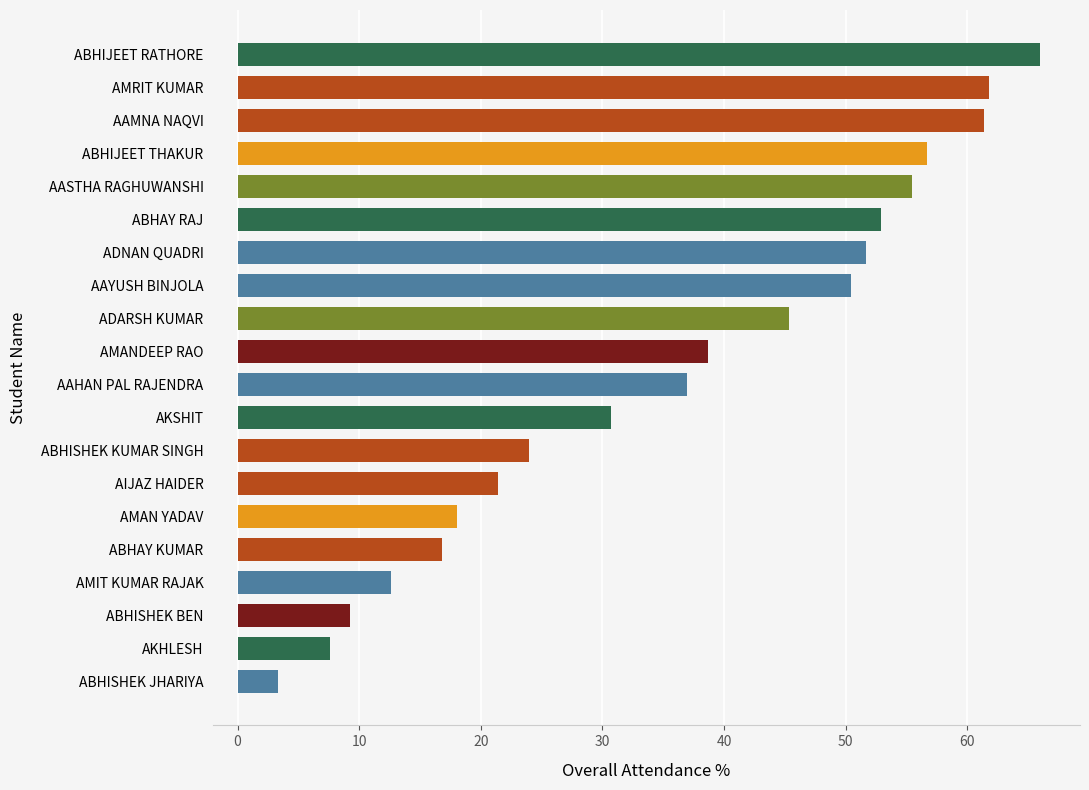

What is the greatest value displayed?

66.0